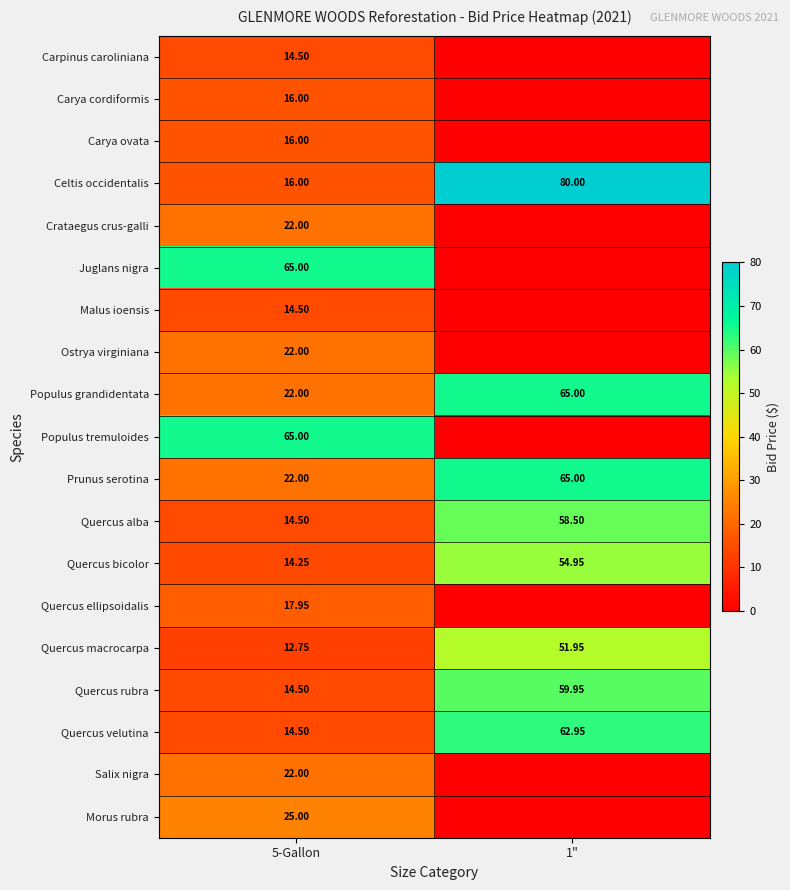

Count the Prunus serotina values in the range 22 to 65.

2